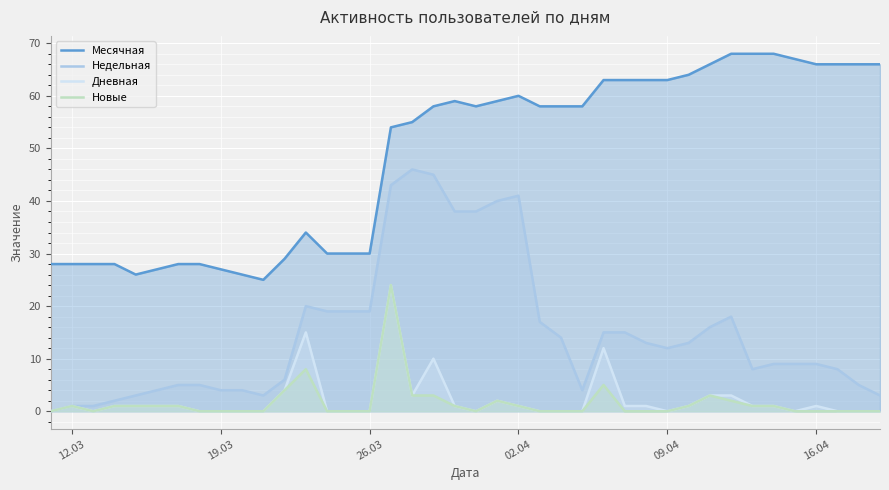

Which series has the largest total across all categories?

Месячная